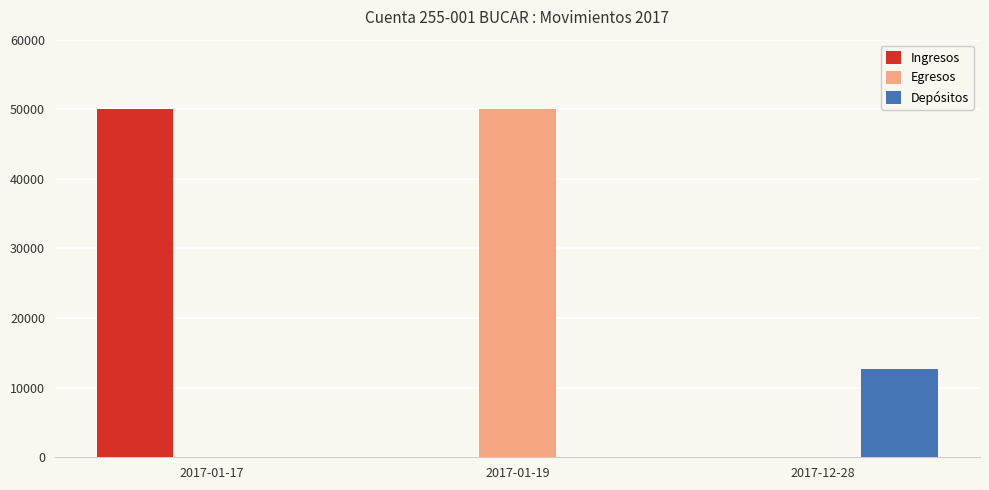

What is the total value across all series at 2017-01-19?

50000.0